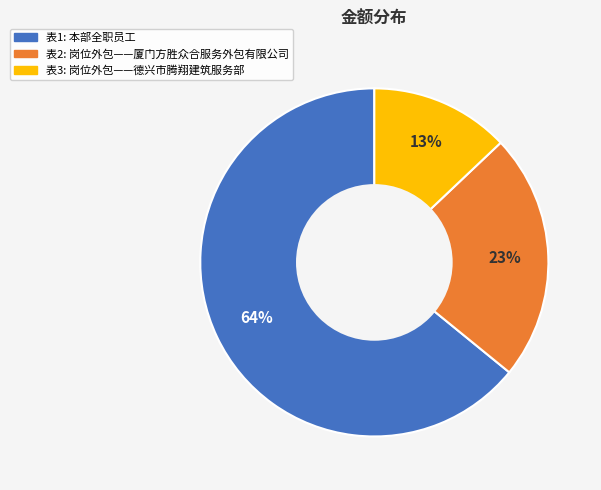

True or false: 表3 accounts for 20% of the total.

False